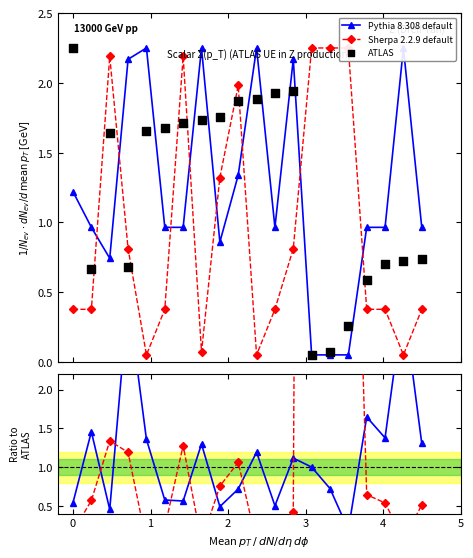

What are all the series names shown in the legend?

Pythia 8.308 default, Sherpa 2.2.9 default, ATLAS